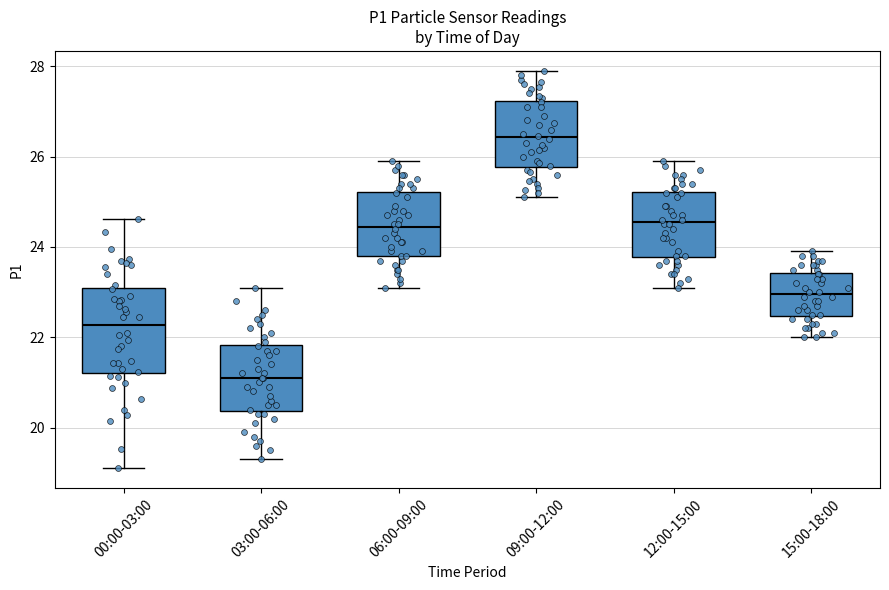

Where is the lower edge of the box for 12:00-15:00 on the y-axis? The values are not printed on the chart, so give them approximately, as read against the axis.

23.8